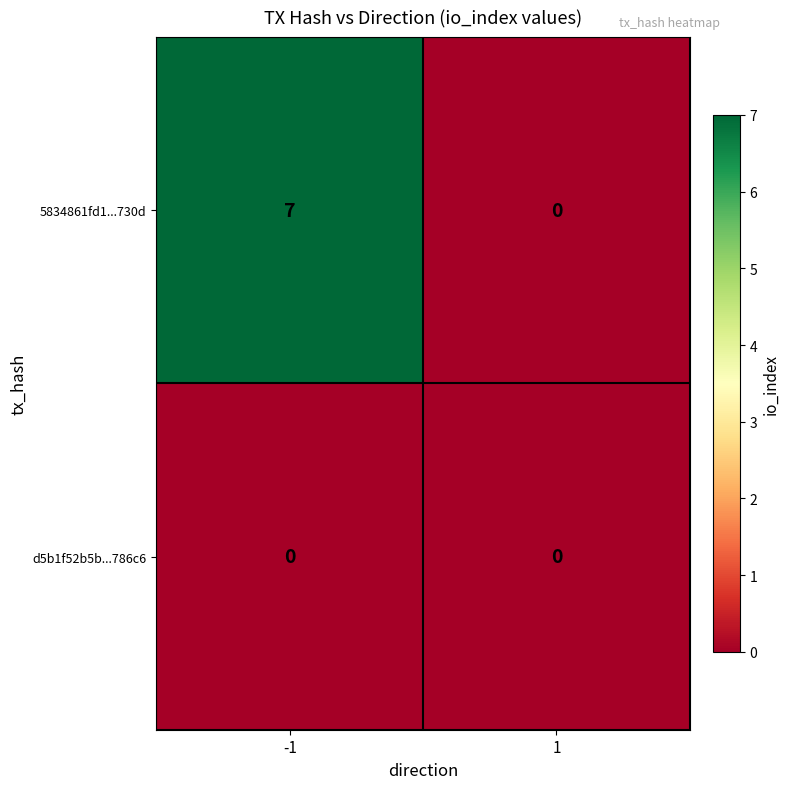

Reading left to right, list all the values displayed in this chart.

5834861fd1...730d: 7	0
d5b1f52b5b...786c6: 0	0